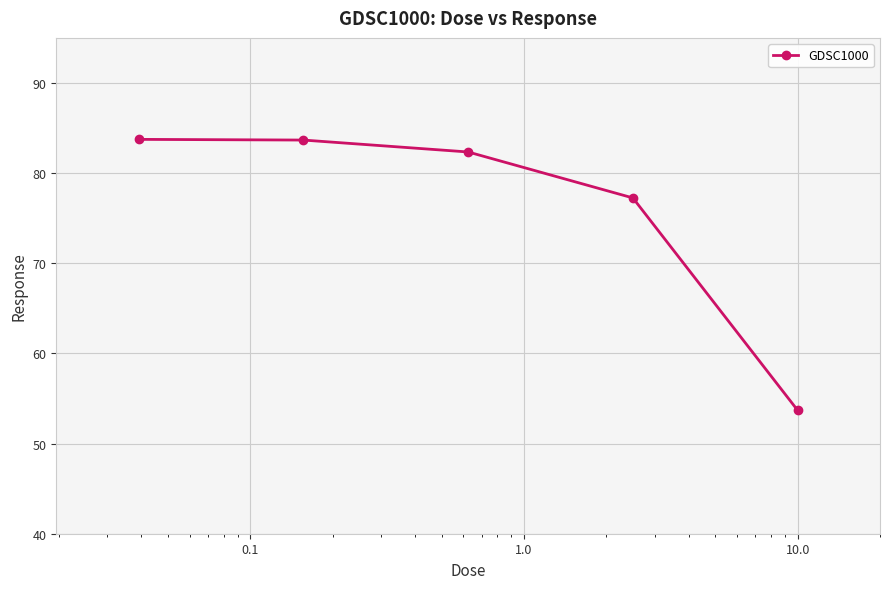

What is the minimum value shown in the chart?

53.7